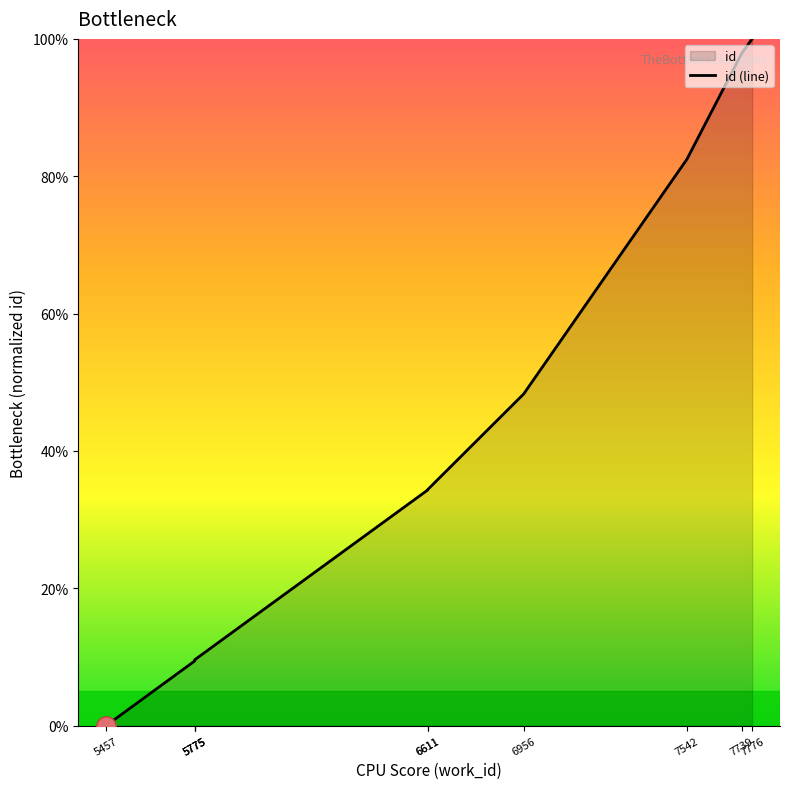

What is the ratio of the value at 5775 to the value at 7776?

0.1